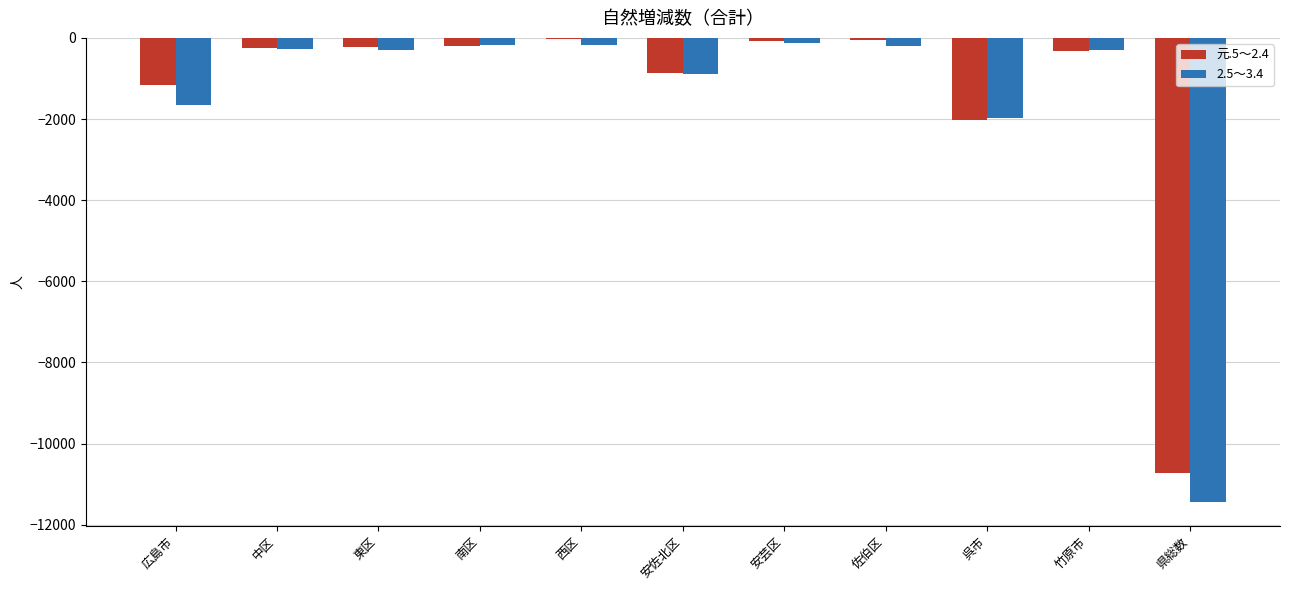

True or false: 2.5～3.4 has a value of -294 at 東区.

True